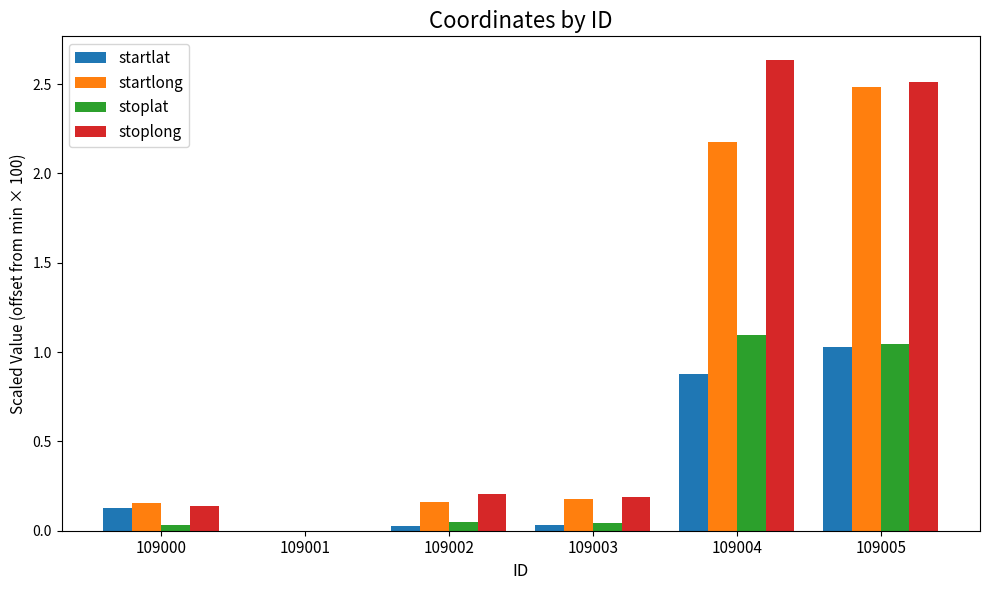

At which label does startlong reach its peak?

109005